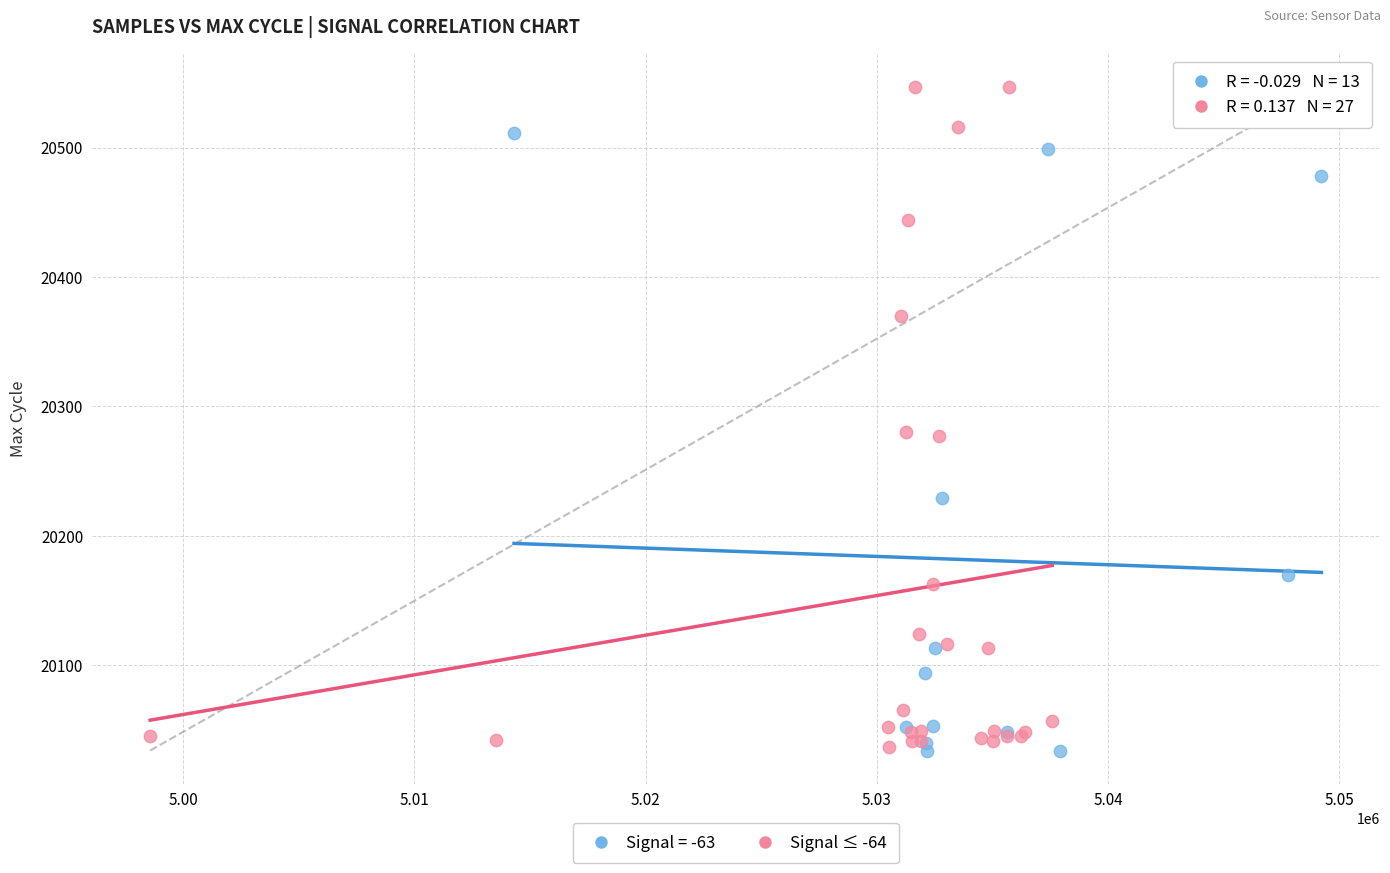

Which series contains the highest Y value?

Signal ≤ -64